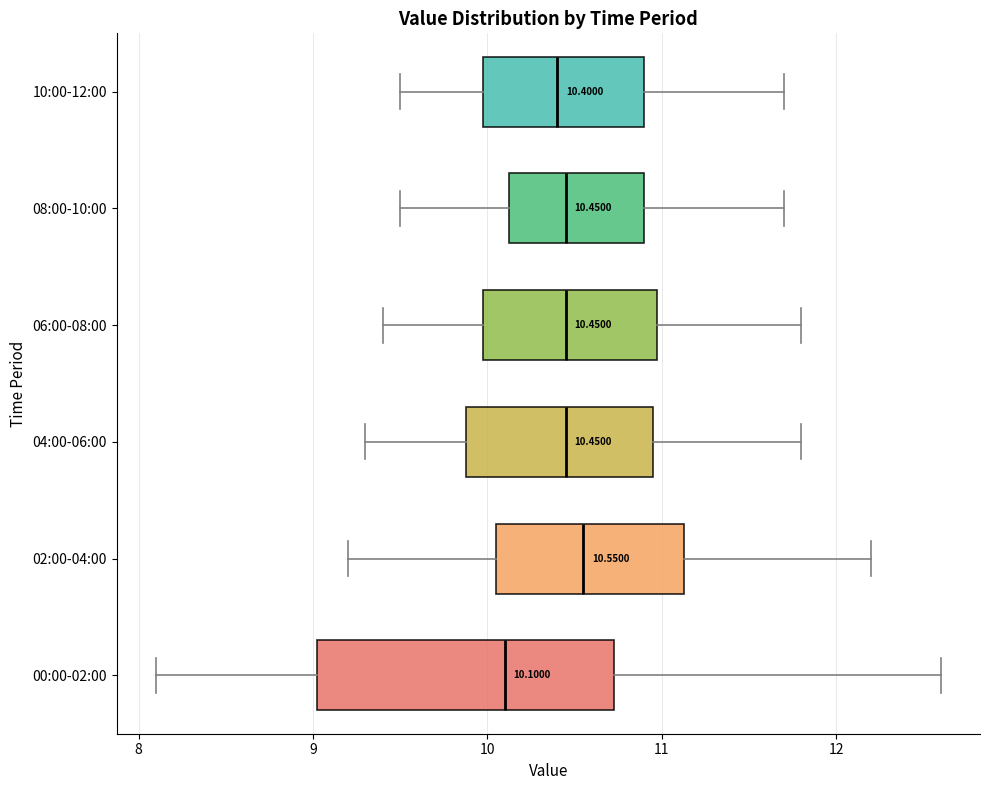

Which box's median line is the furthest to the right?

02:00-04:00